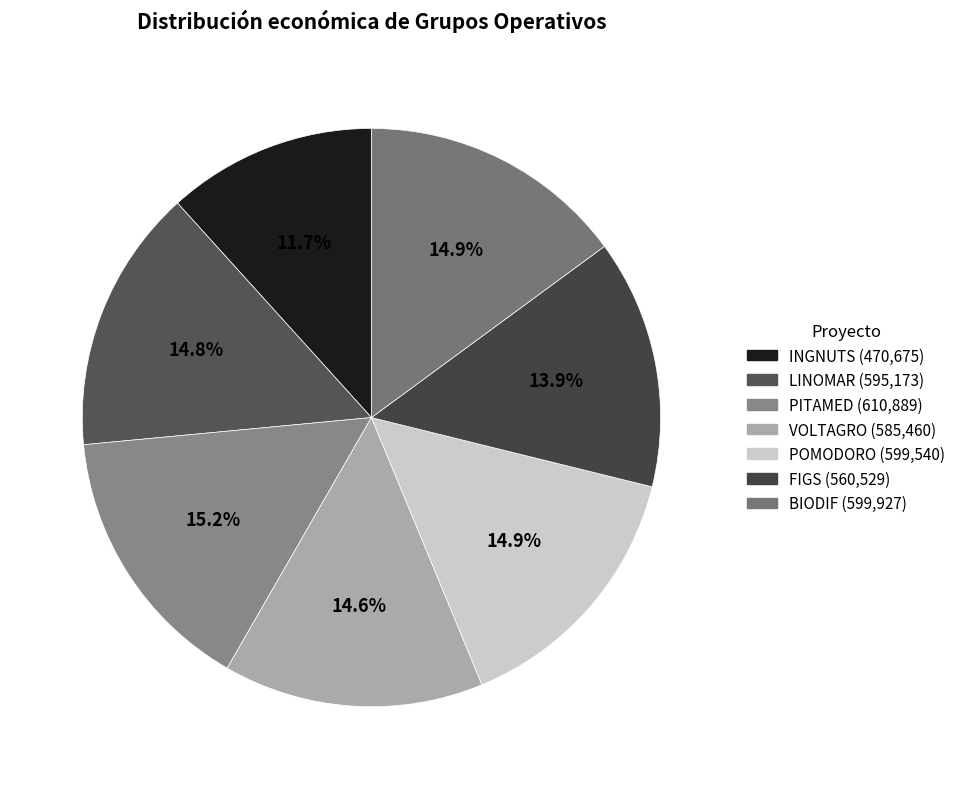

Count the number of slices in the pie.

7